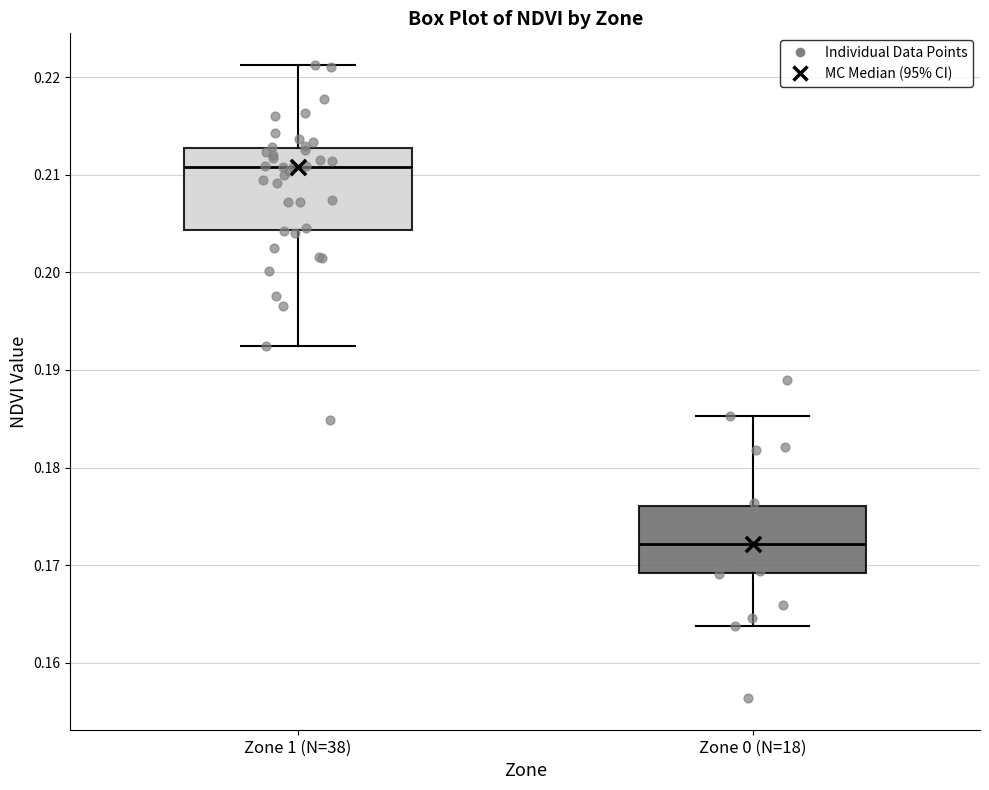

Reading left to right, read every box against the y-axis: the position of its median line, the range the box covers, and the ends of its whiskers. The values are not printed on the chart, so give them approximately, as read against the axis.

Zone 1 (N=38): median 0.211, box 0.204 to 0.213, whiskers 0.192 to 0.221
Zone 0 (N=18): median 0.172, box 0.169 to 0.176, whiskers 0.164 to 0.185